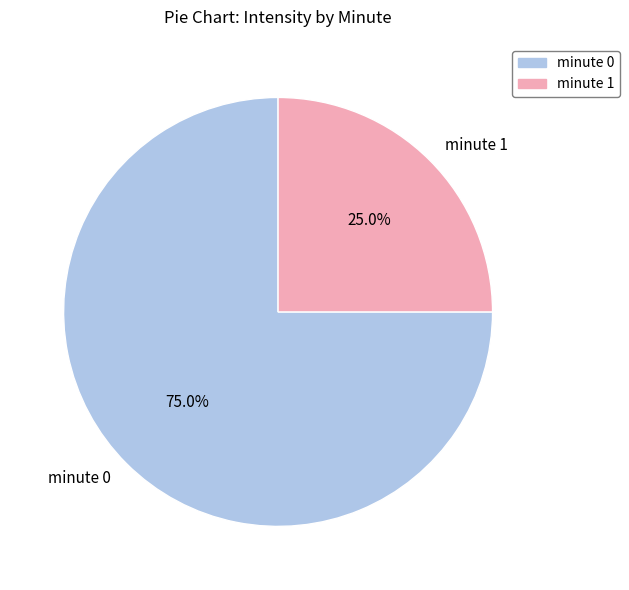

The minute 1 slice represents 10% of the pie. True or false?

False